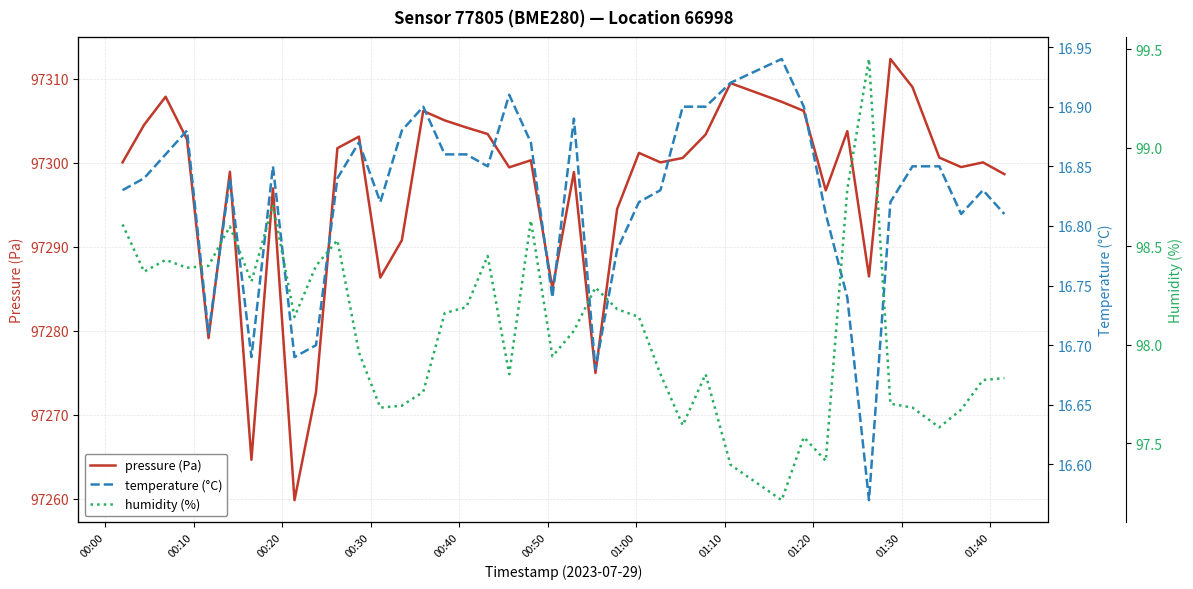

Which series has the largest total across all categories?

pressure (Pa)